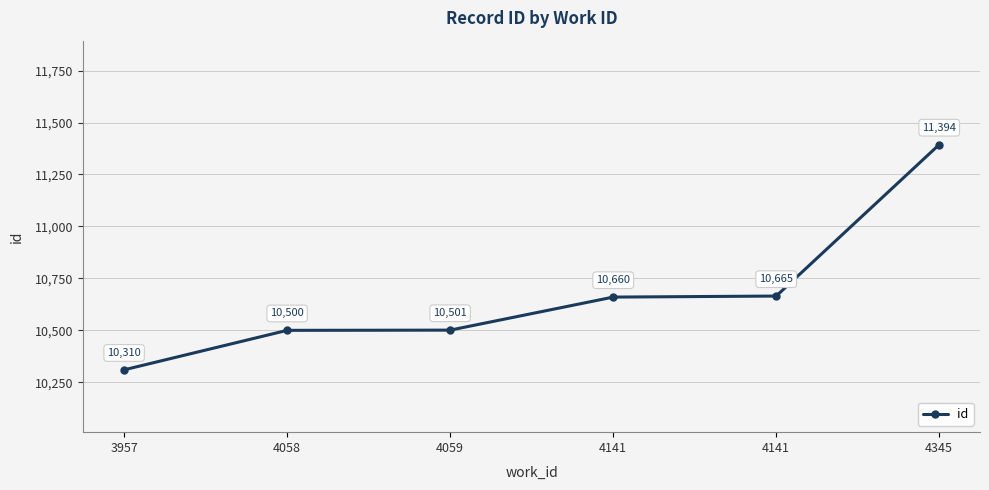

How many values are below 10660?

3